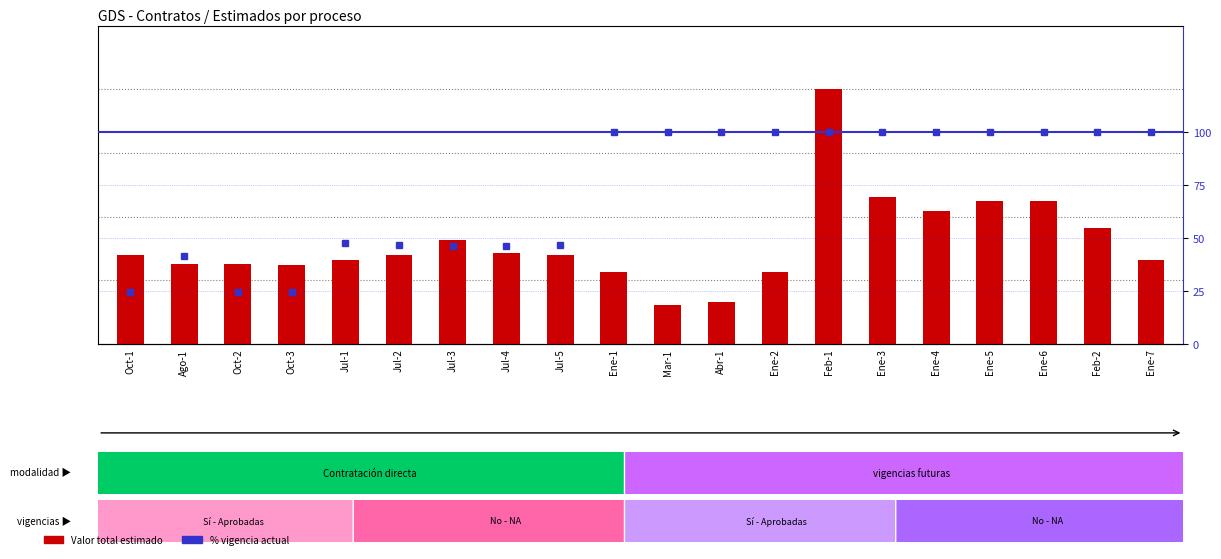

What is the spread (max minus min) of values at Ene-6?

112562251.0